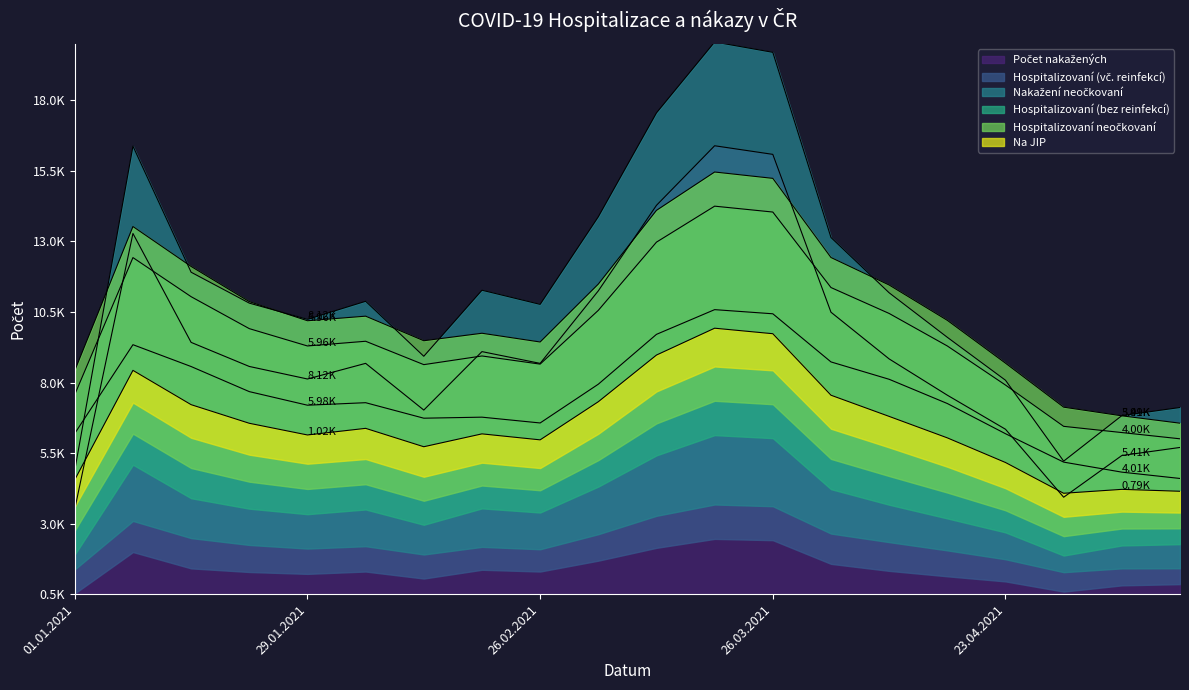

In Hospitalizovaní (vč. reinfekcí), how many points are higher than both neighbors (excluding endpoints)?

4